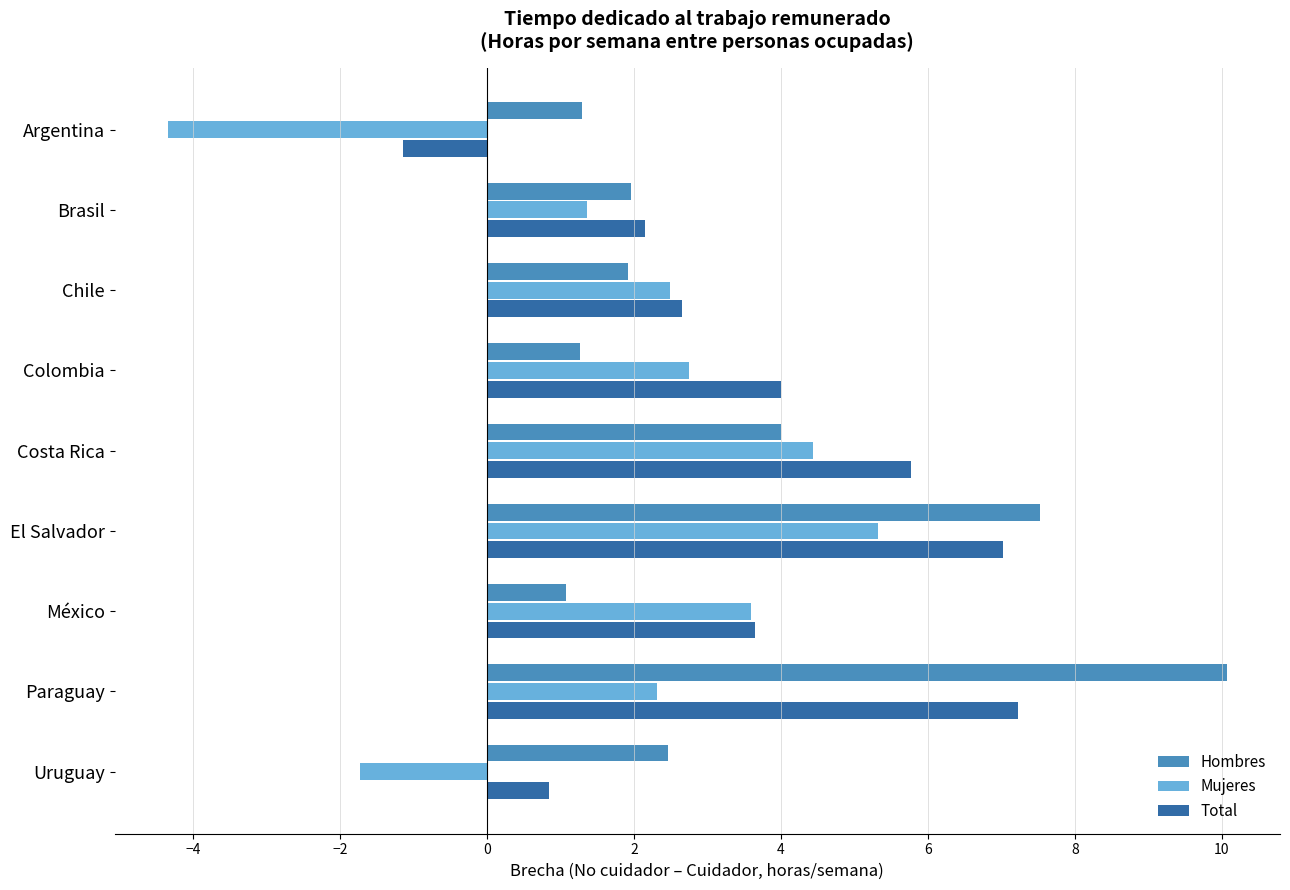

Rank the series by their maximum value, from highest to lowest.

Hombres, Total, Mujeres